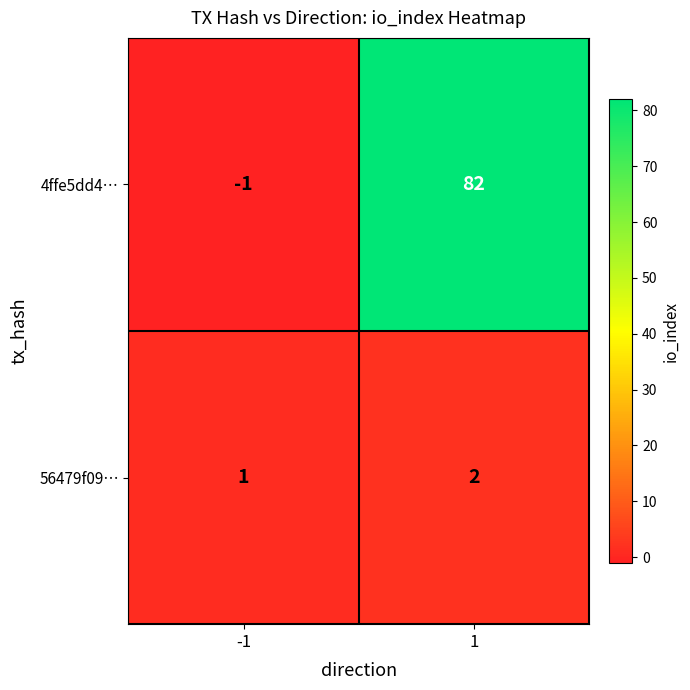

Reading left to right, transcribe all the data shown in this chart.

4ffe5dd4…: -1=-1	1=82
56479f09…: -1=1	1=2